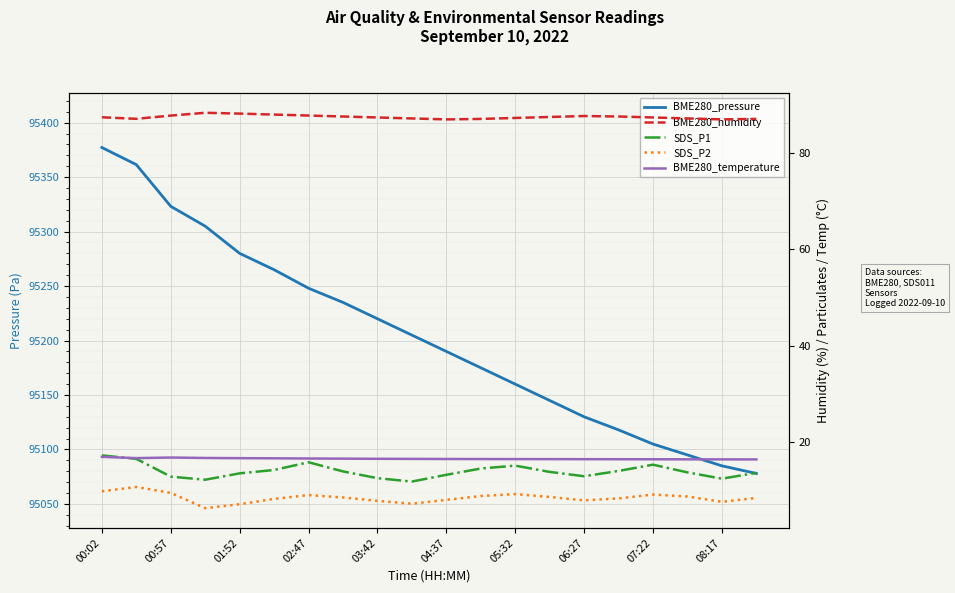

What is the sum of the BME280_humidity values at 03:42 and 08:17?

175.2